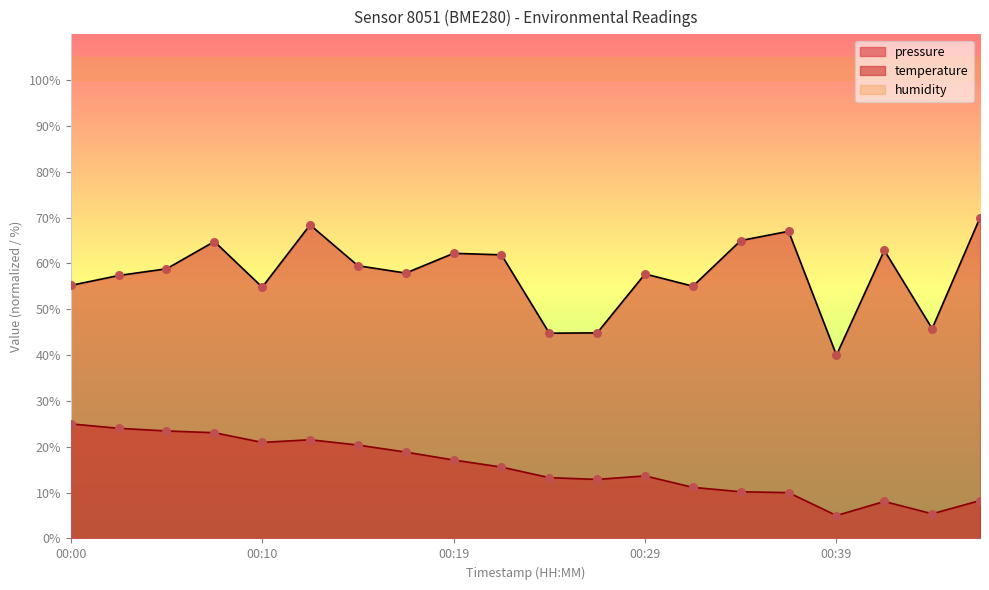

Is the value of temperature at 00:07 greater than the value of pressure_scaled at 00:39?

No